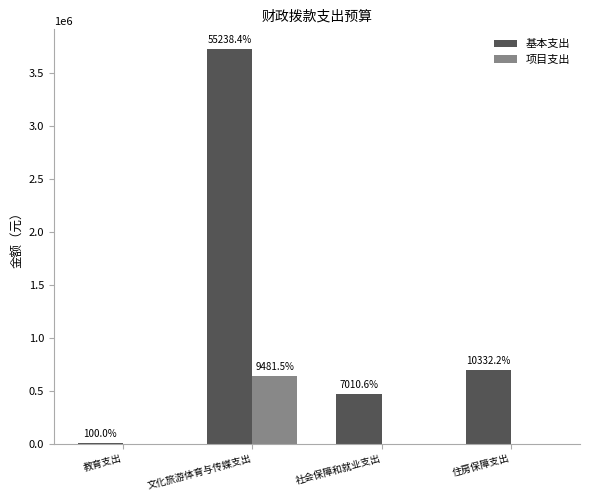

How many groups of bars are there?

4